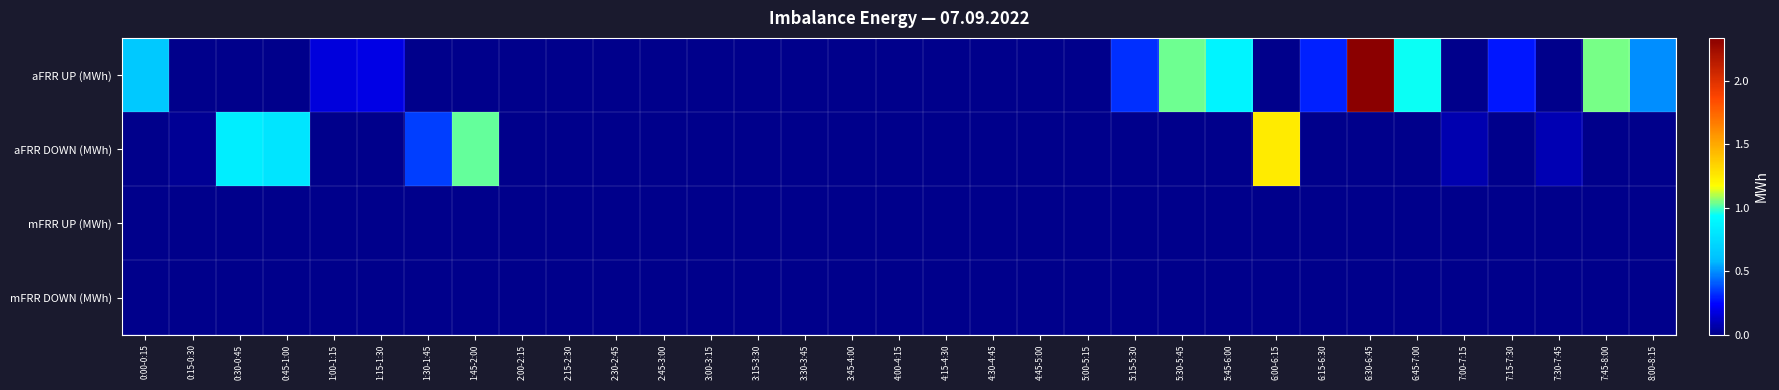

List the series in order of their peak value, lowest first.

mFRR UP (MWh), mFRR DOWN (MWh), aFRR DOWN (MWh), aFRR UP (MWh)